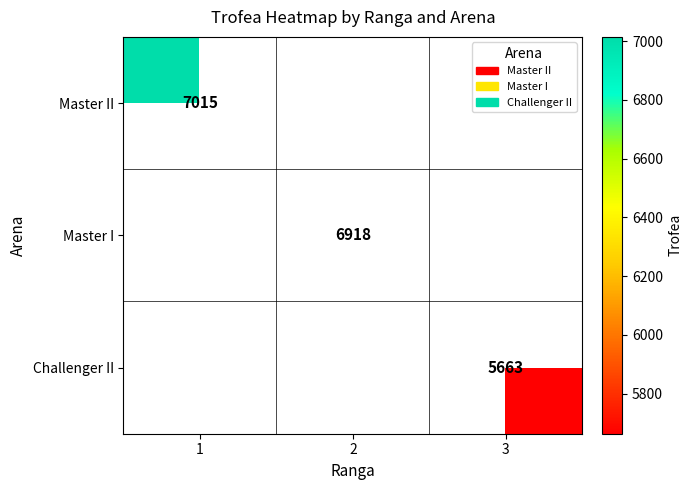

What is the minimum value shown in the chart?

5663.0